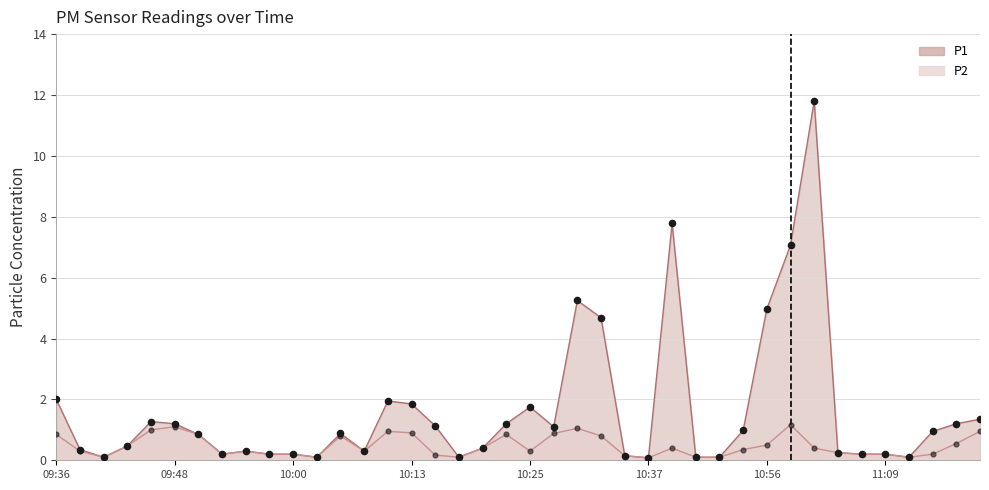

Which series reaches the maximum Y coordinate?

P1 line